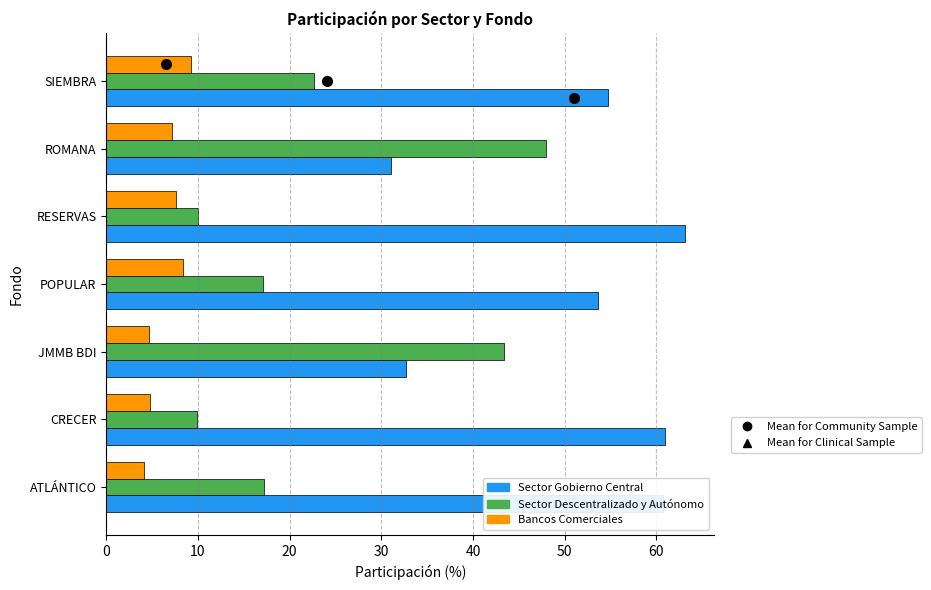

What is the smallest value displayed?

4.2